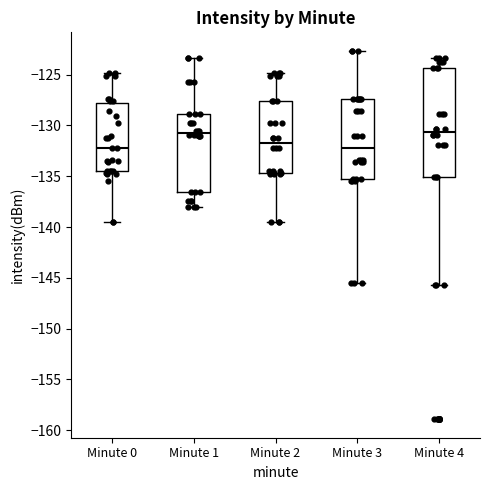

Where does the median line of the box for Minute 1 sit on the y-axis? The values are not printed on the chart, so give them approximately, as read against the axis.

-130.5